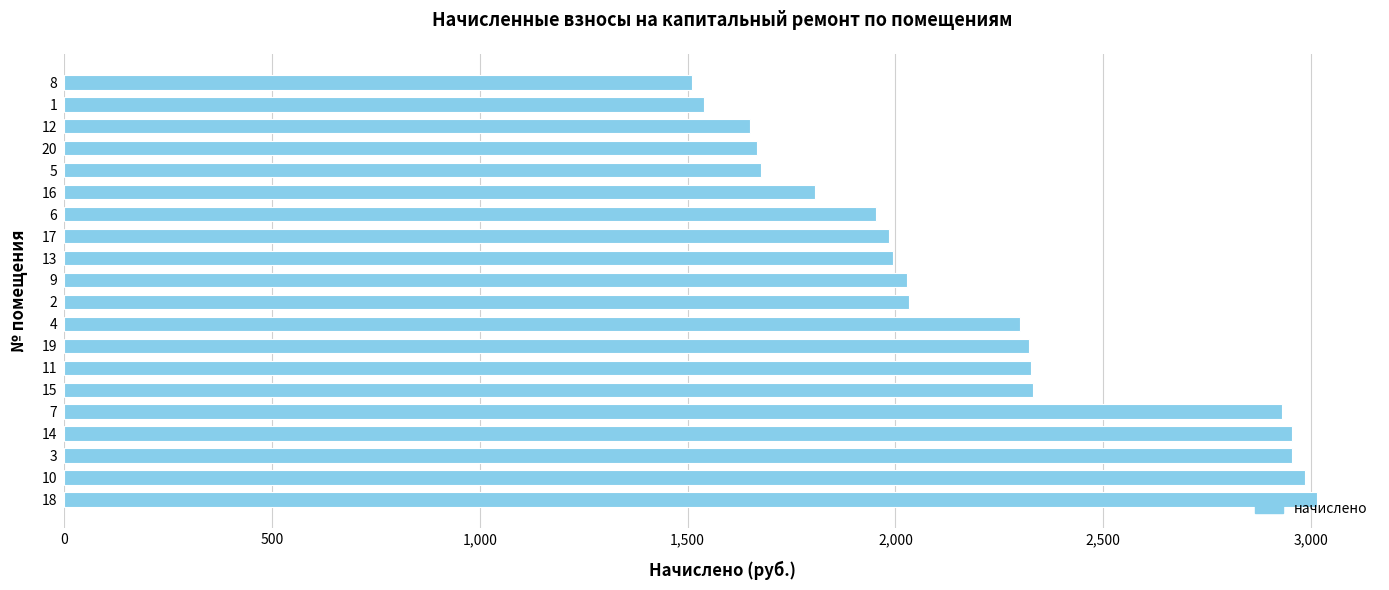

Approximately how many times larger is the value at 9 compared to 5?

1.2